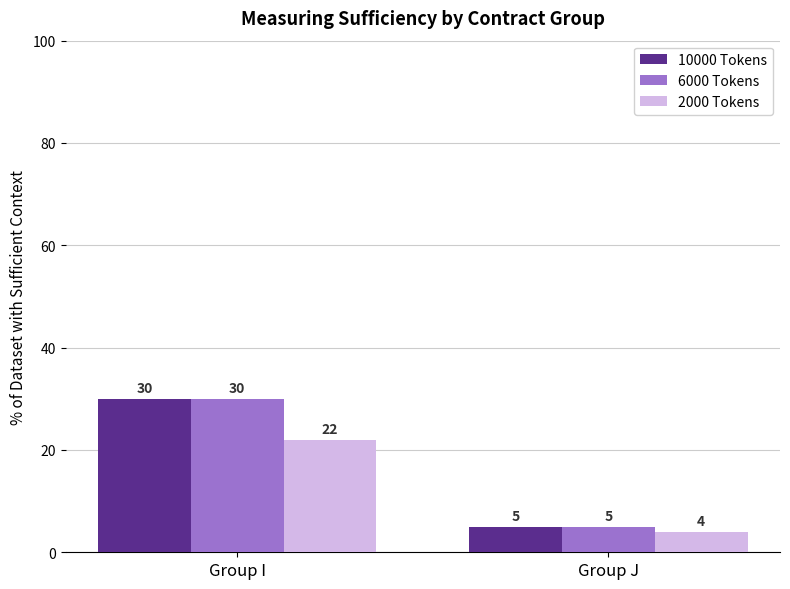

At which category does the chart reach its peak across all series?

Group I